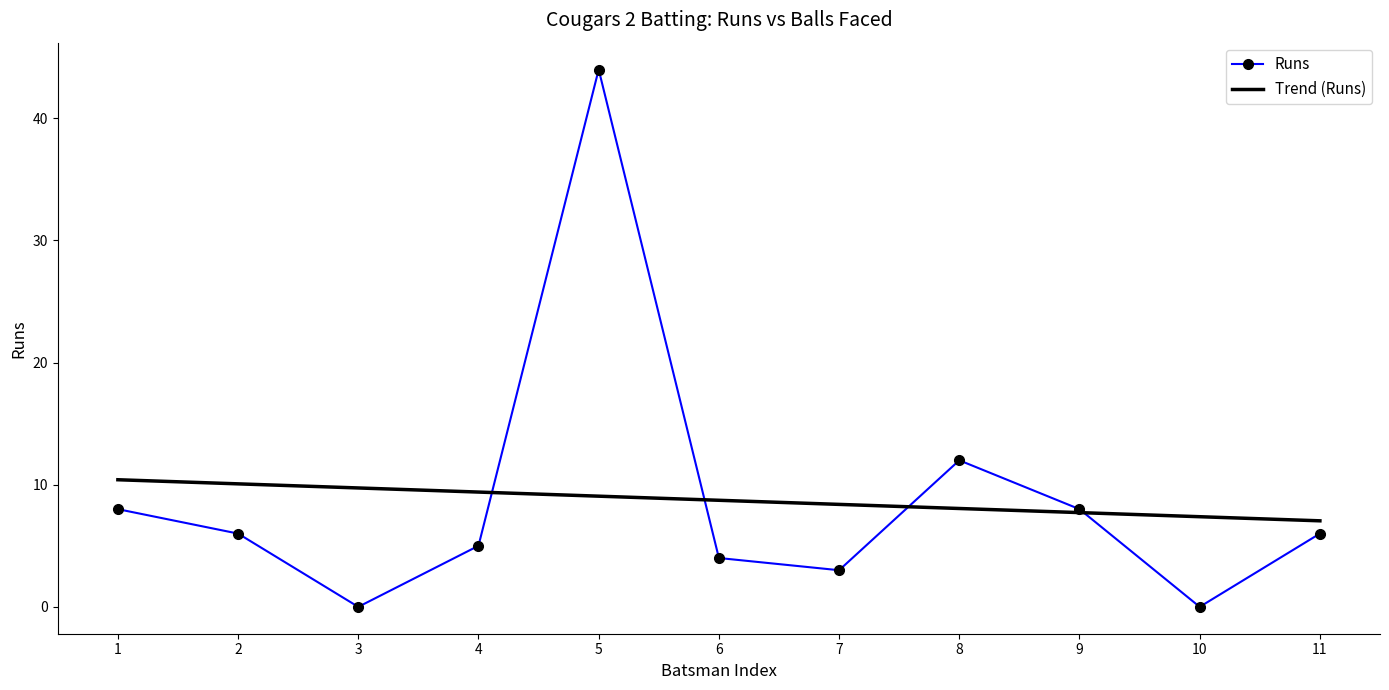

What is the maximum value shown in the chart?

44